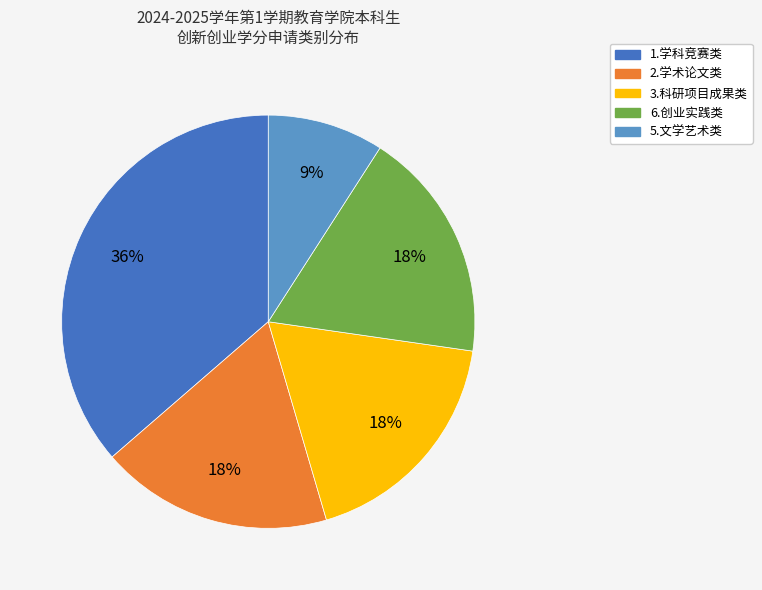

Is there any slice that represents more than half of the pie?

No